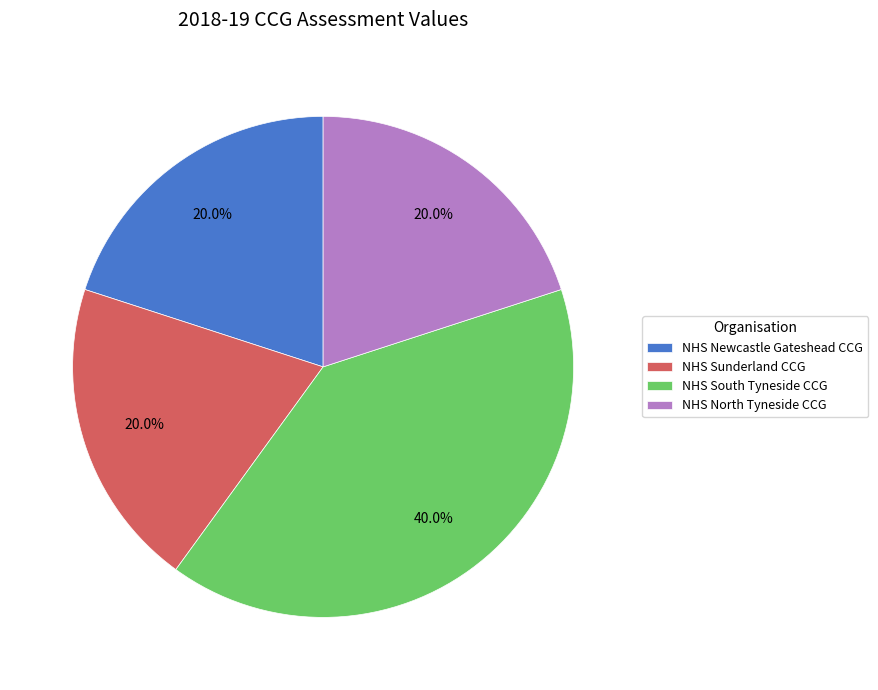

What percentage do NHS Newcastle Gateshead CCG and NHS North Tyneside CCG together represent?

40.0%